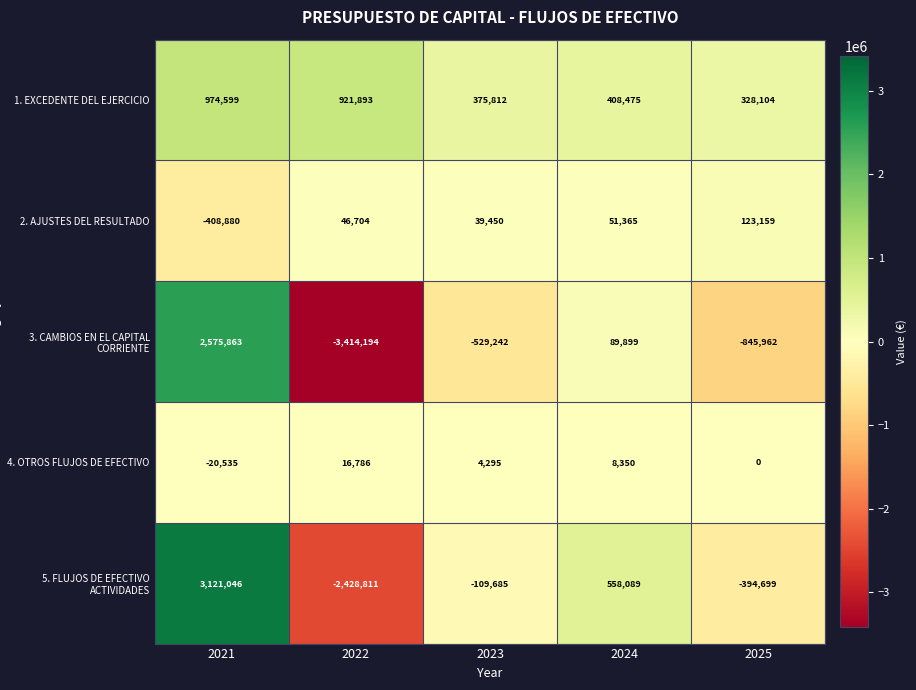

Between 2022 and 2023, which series saw the biggest shift?

3. CAMBIOS EN EL CAPITAL CORRIENTE